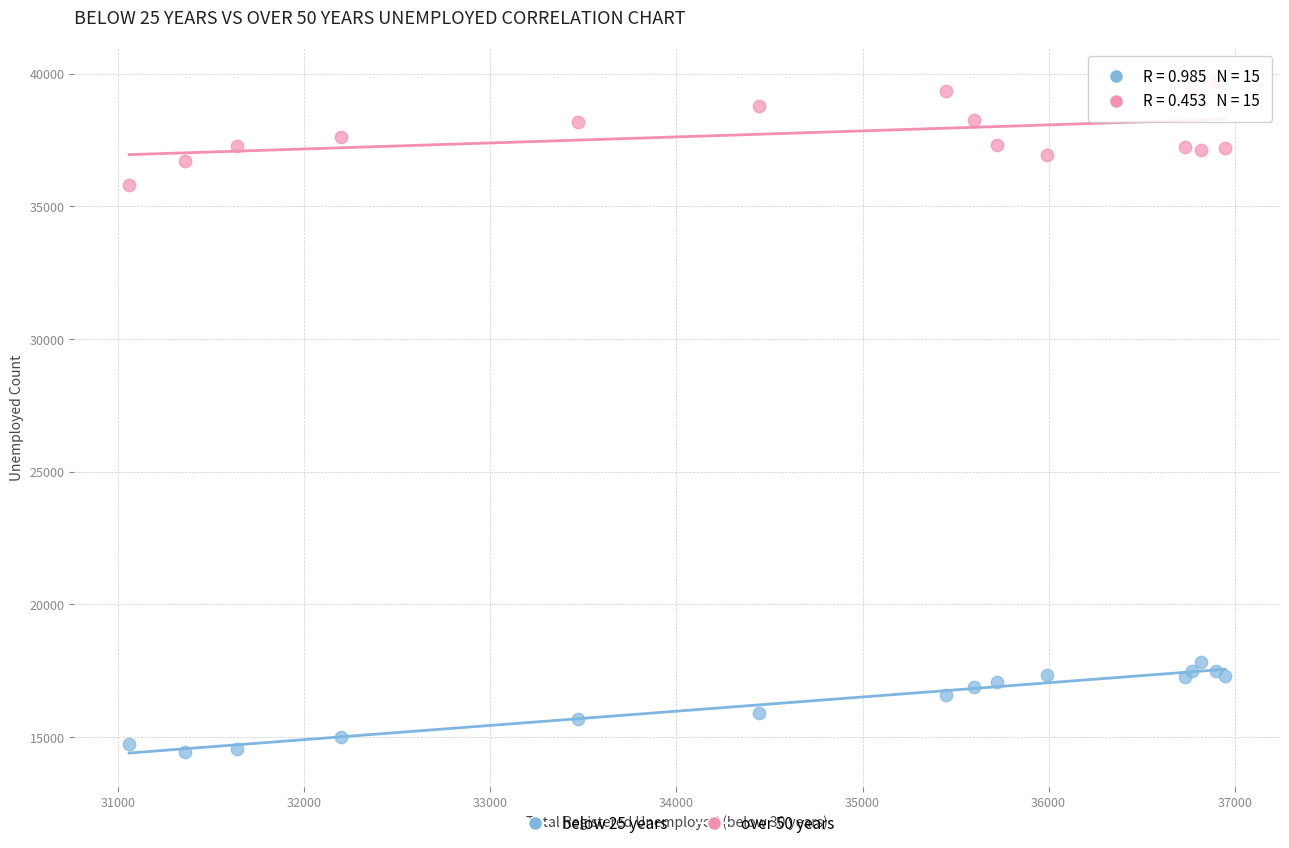

What is the X range (max minus min) for the scatter plot?

5891